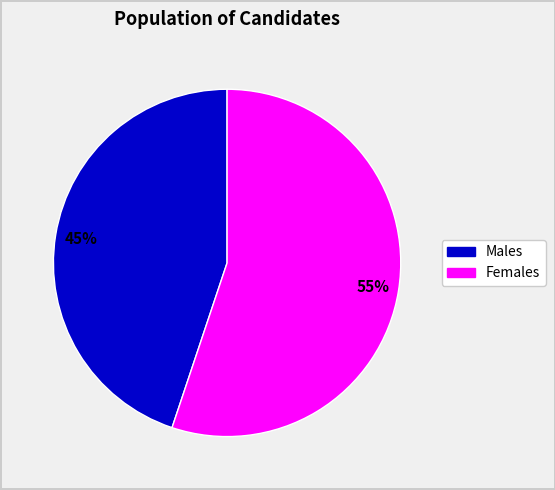

To the nearest percent, what is the average slice percentage?

50%